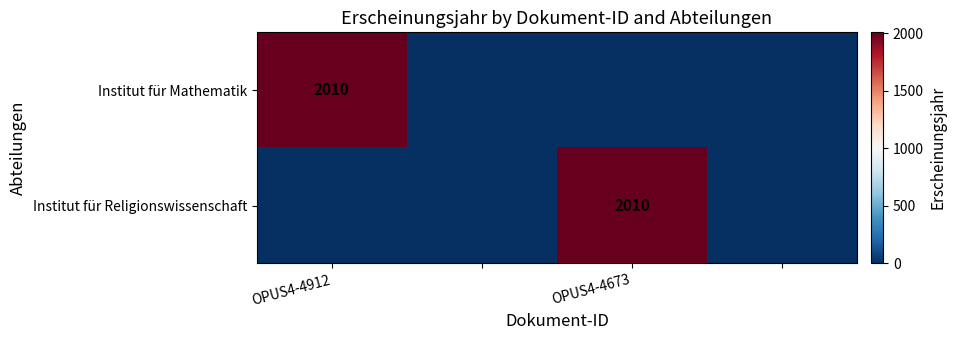

True or false: Institut für Mathematik has a value of 2010 at OPUS4-4912.

True